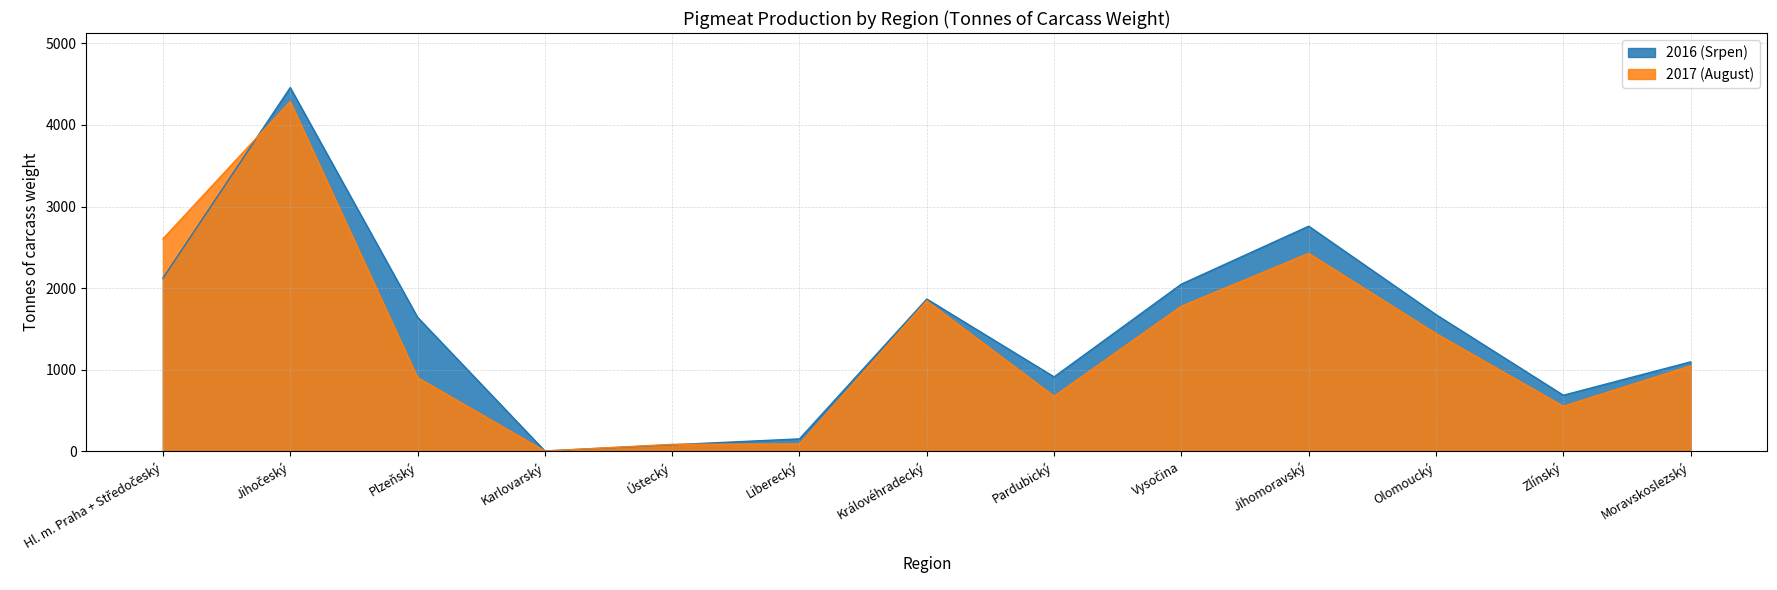

Count the number of data series in this chart.

2